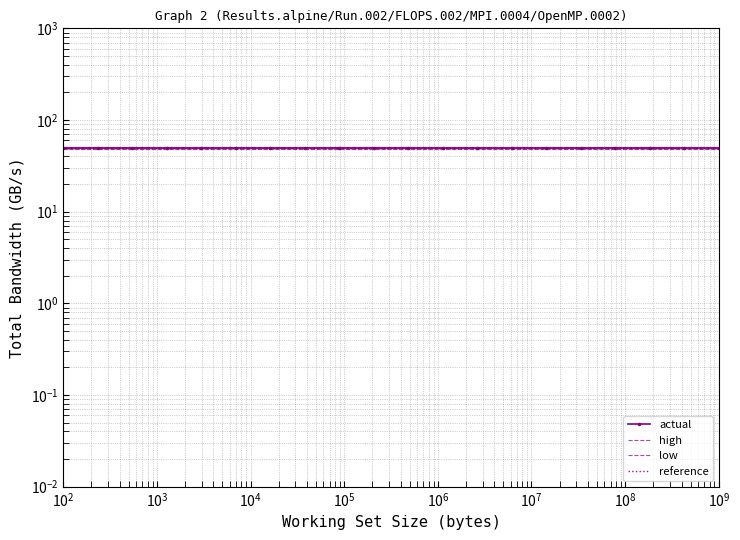

Reading left to right, list all the values displayed in this chart.

actual: 50.0	50.0	50.0	50.0	50.0	50.0	50.0	50.0	50.0	50.0	50.0	50.0	50.0	50.0	50.0	50.0	50.0	50.0	50.0	50.0
high: 51.2	51.2	51.2	51.2	51.2	51.2	51.2	51.2	51.2	51.2	51.2	51.2	51.2	51.2	51.2	51.2	51.2	51.2	51.2	51.2
low: 48.8	48.8	48.8	48.8	48.8	48.8	48.8	48.8	48.8	48.8	48.8	48.8	48.8	48.8	48.8	48.8	48.8	48.8	48.8	48.8
reference: 50.0	50.0	50.0	50.0	50.0	50.0	50.0	50.0	50.0	50.0	50.0	50.0	50.0	50.0	50.0	50.0	50.0	50.0	50.0	50.0